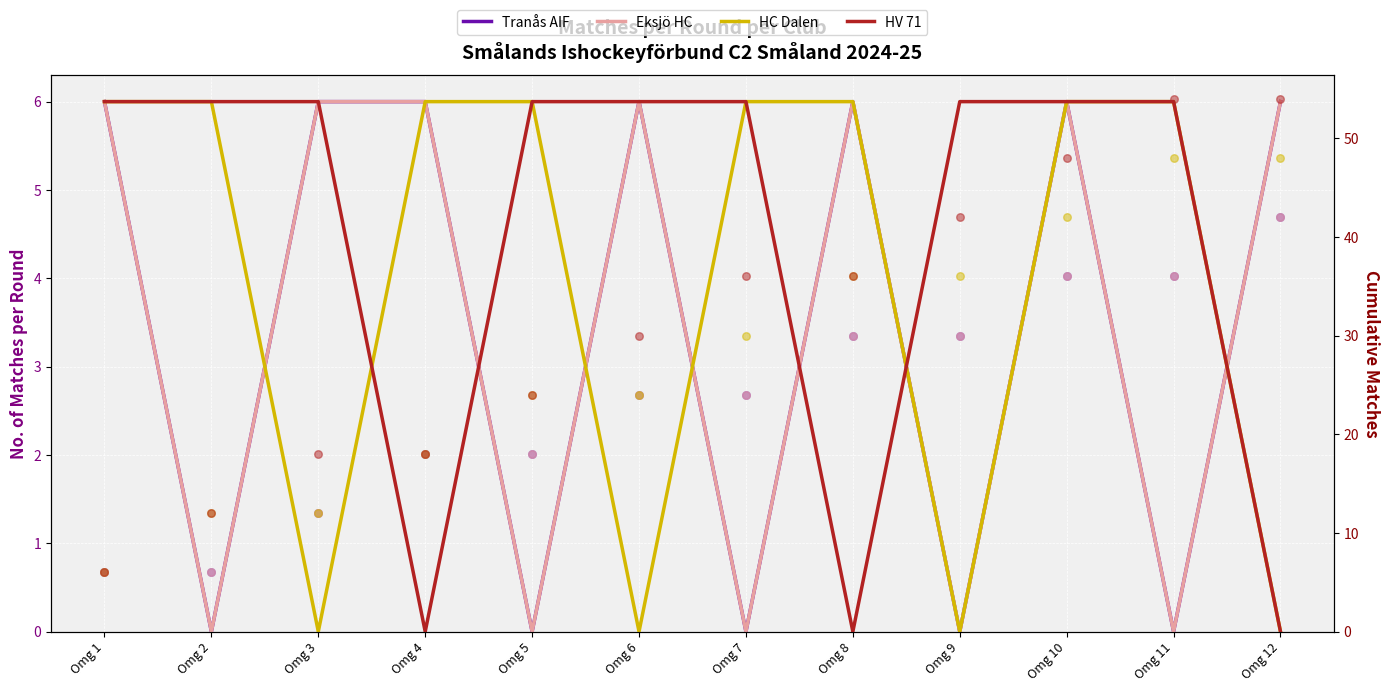

Is the value of HV 71 at Omg 8 greater than the value of Tranås AIF at Omg 1?

No